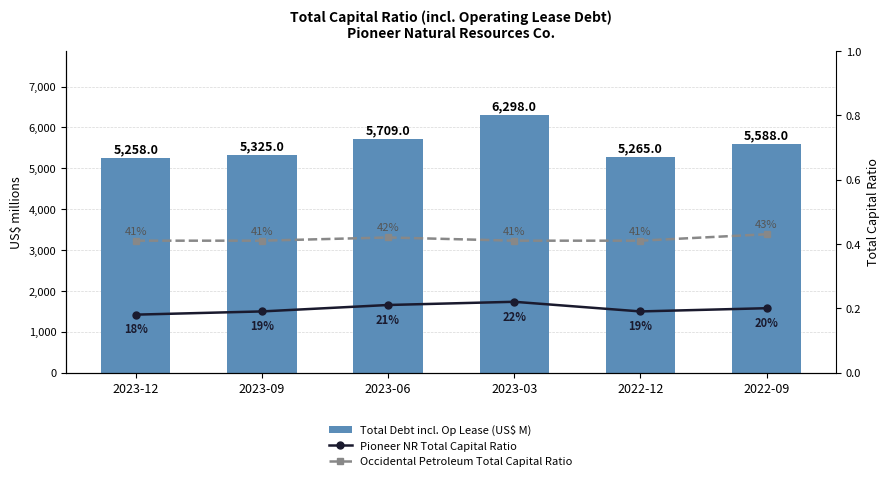

Reading left to right, what are all the values shown in this chart?

Total Debt incl. Op Lease (US$ M): 5258.0	5325.0	5709.0	6298.0	5265.0	5588.0
Pioneer NR Total Capital Ratio: 0.2	0.2	0.2	0.2	0.2	0.2
Occidental Petroleum Total Capital Ratio: 0.4	0.4	0.4	0.4	0.4	0.4